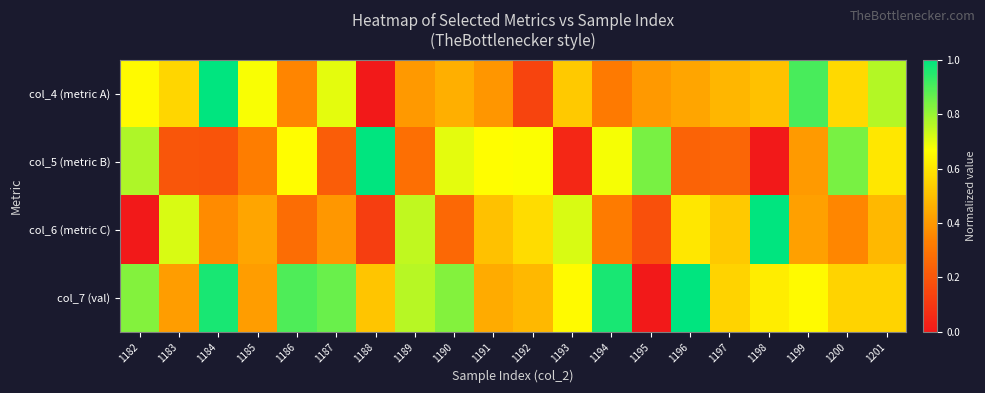

How many data points does each series have?

20